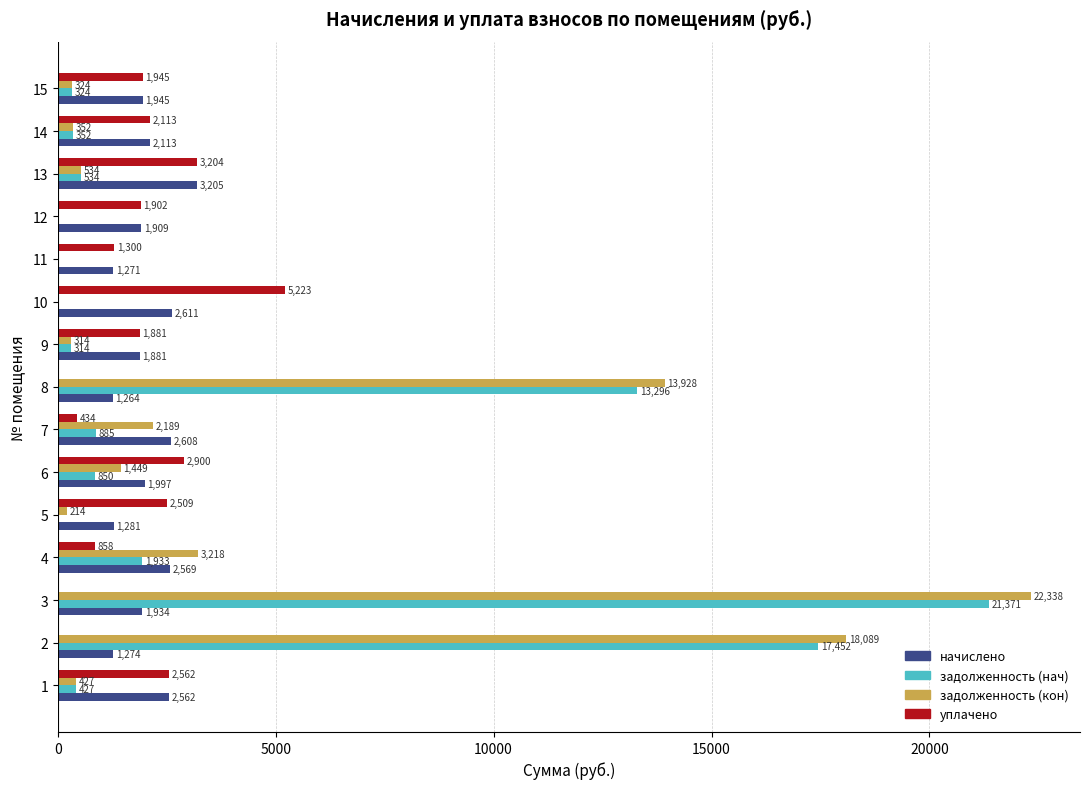

What is the sum of all задолженность (нач) values?

57739.7